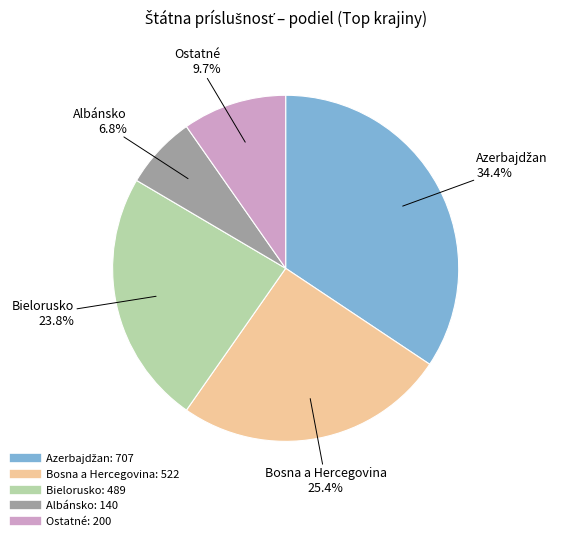

Does any single category account for the majority?

No